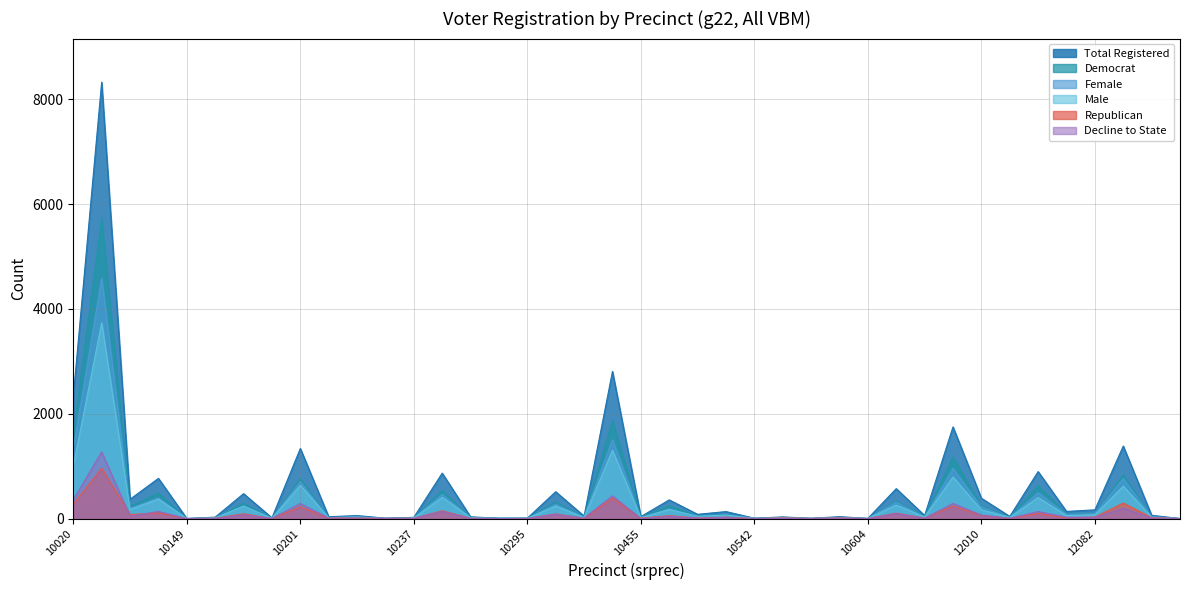

True or false: female has more than 0 points higher than both neighbors.

True